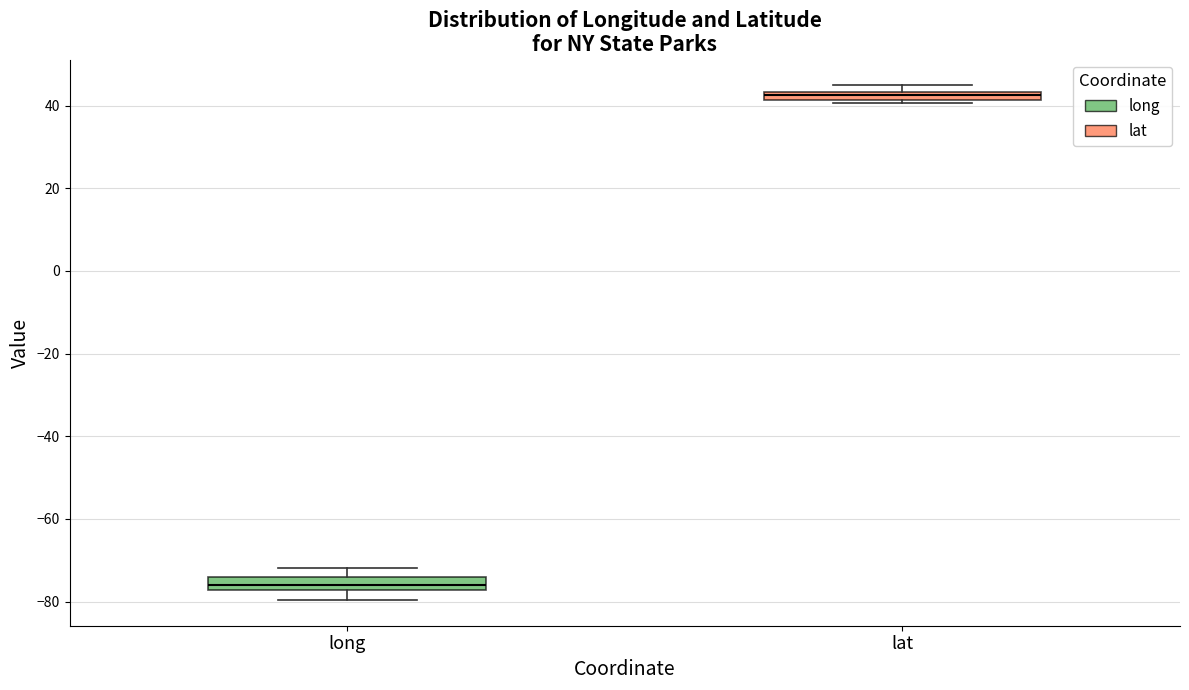

Which box's median line is the highest?

lat